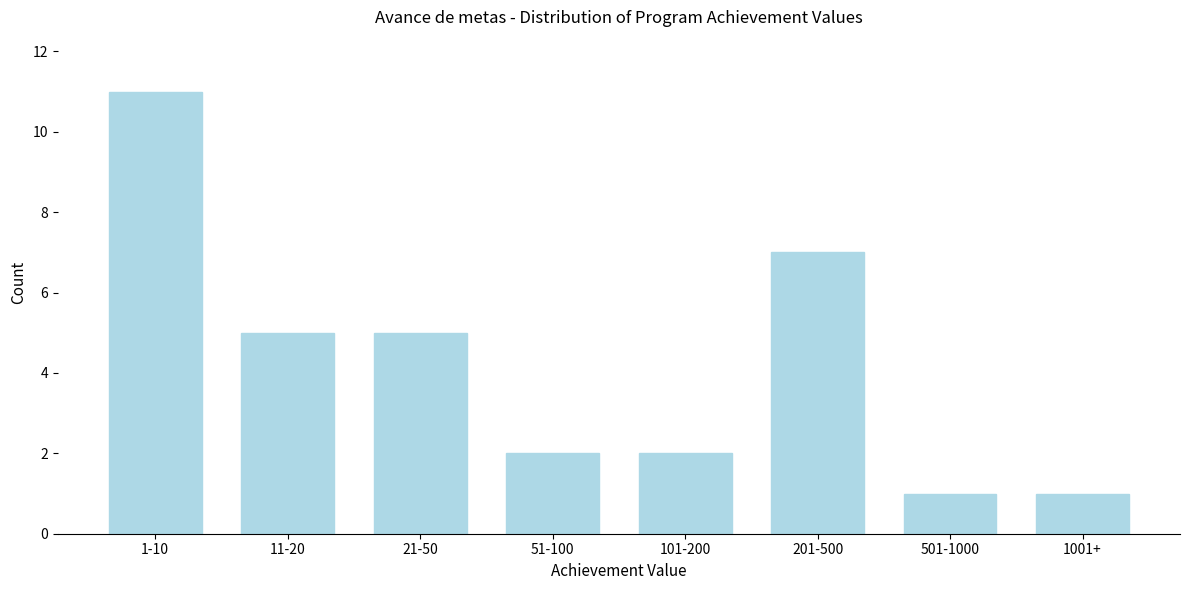

Reading right to left, extract all data points from this chart.

1001+=1	501-1000=1	201-500=7	101-200=2	51-100=2	21-50=5	11-20=5	1-10=11